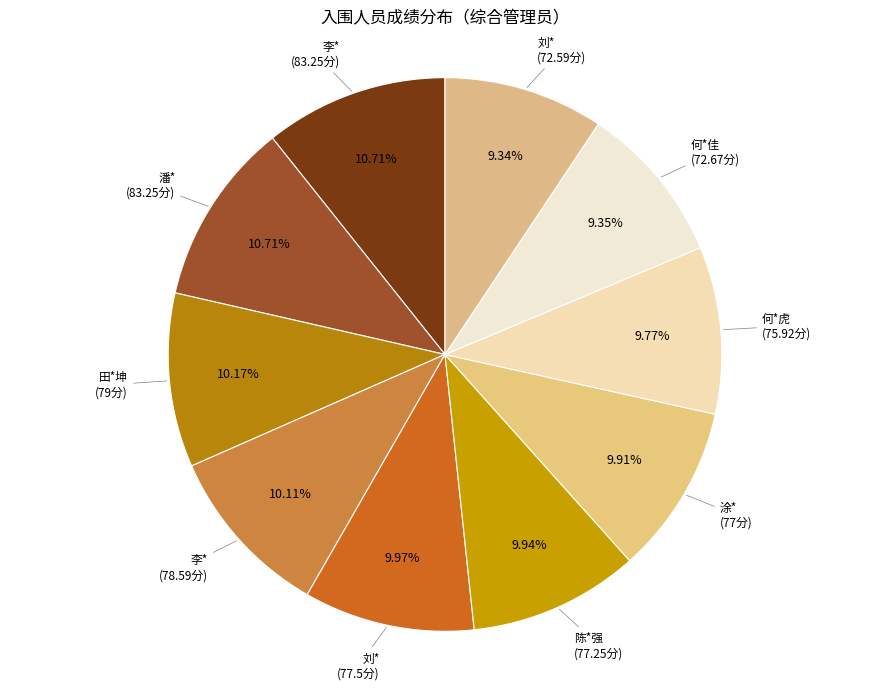

How many segments does this pie chart have?

10